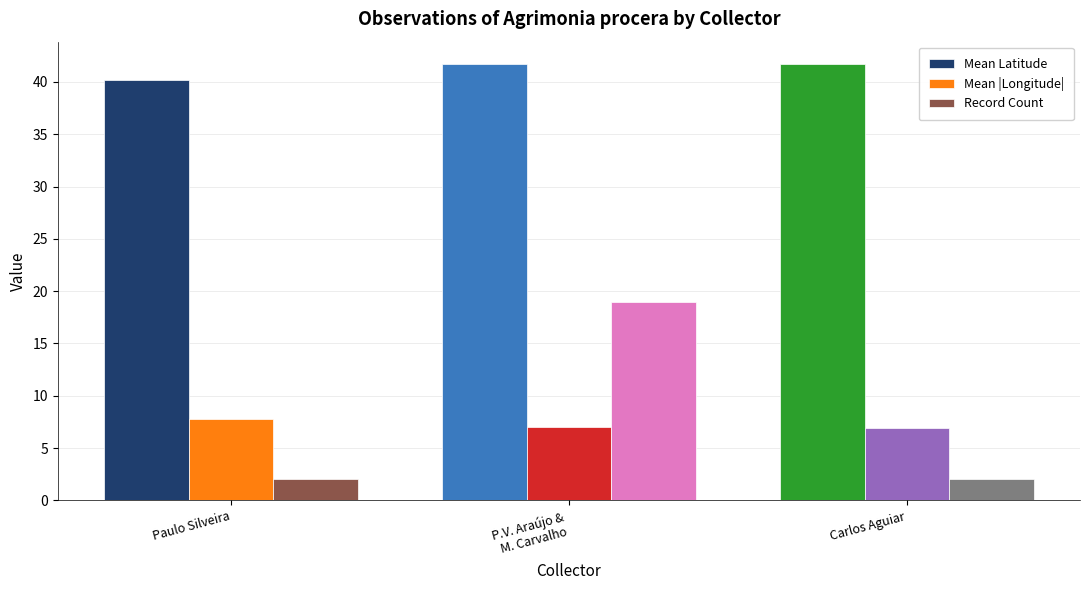

The Record Count series shows 2.0 at Carlos Aguiar. True or false?

True